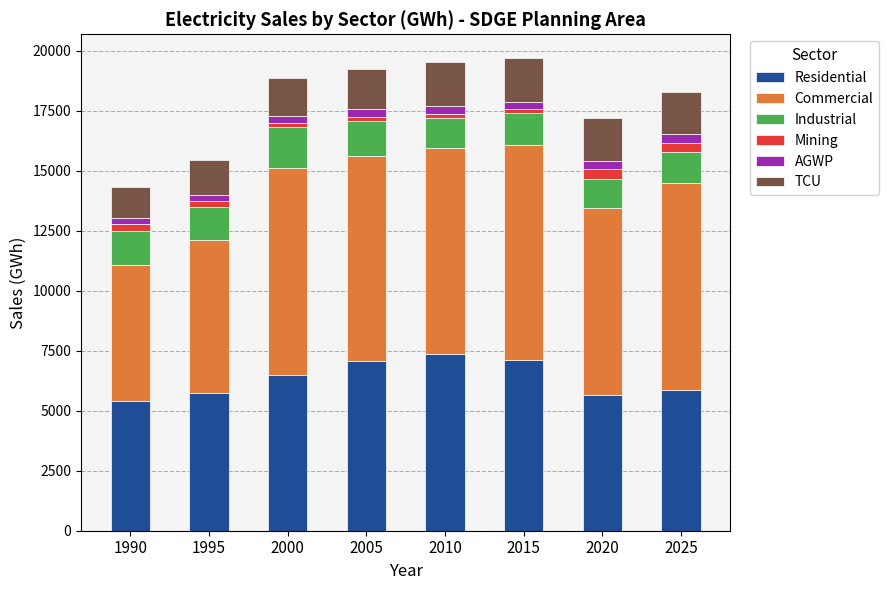

What is the maximum value for Residential?

7355.6